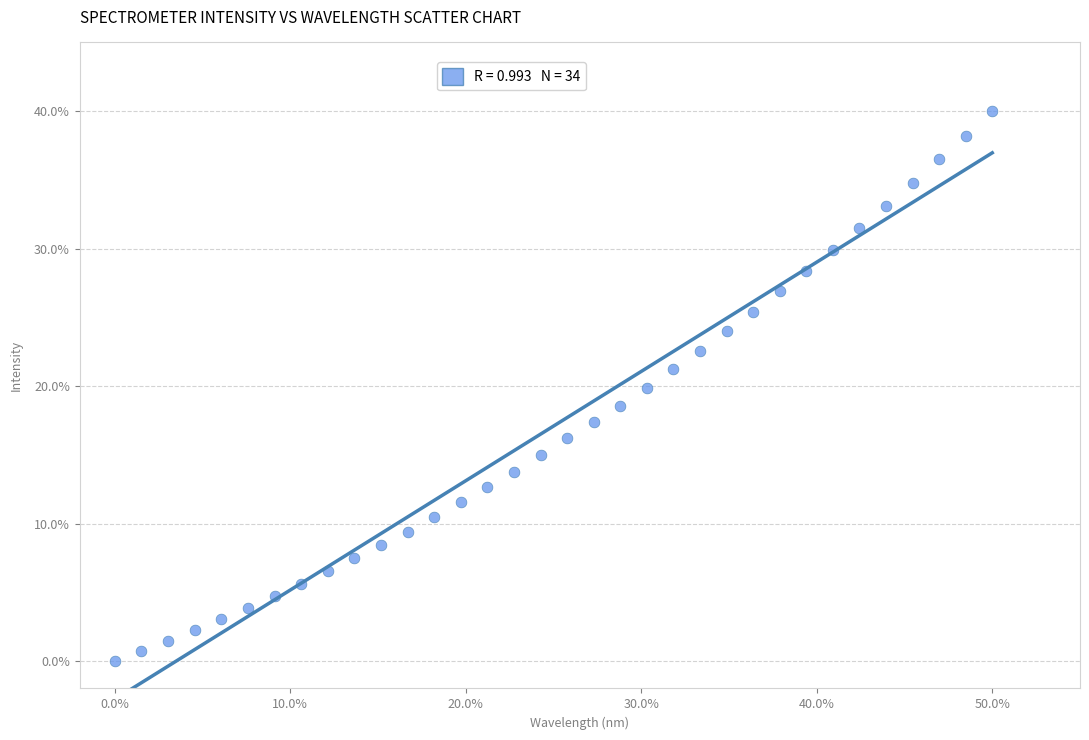

What is the range of X values (max minus min)?

50.0